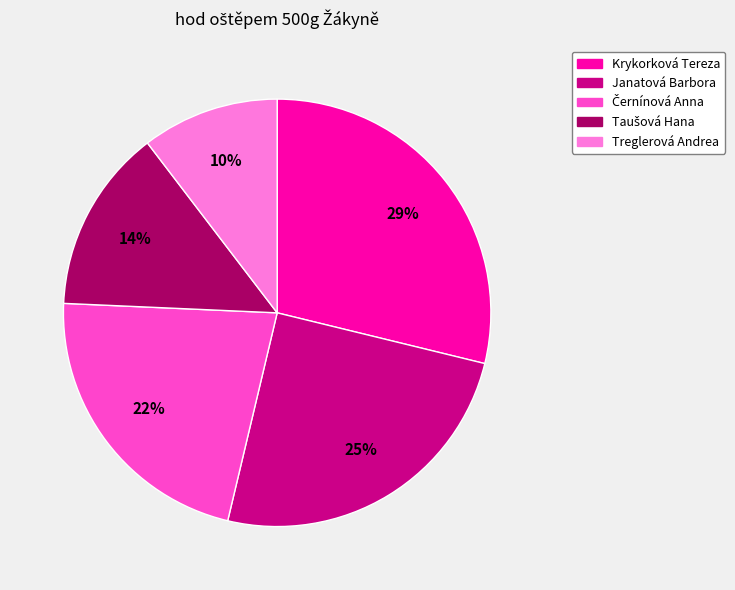

Between Treglerová Andrea and Janatová Barbora, which is larger?

Janatová Barbora